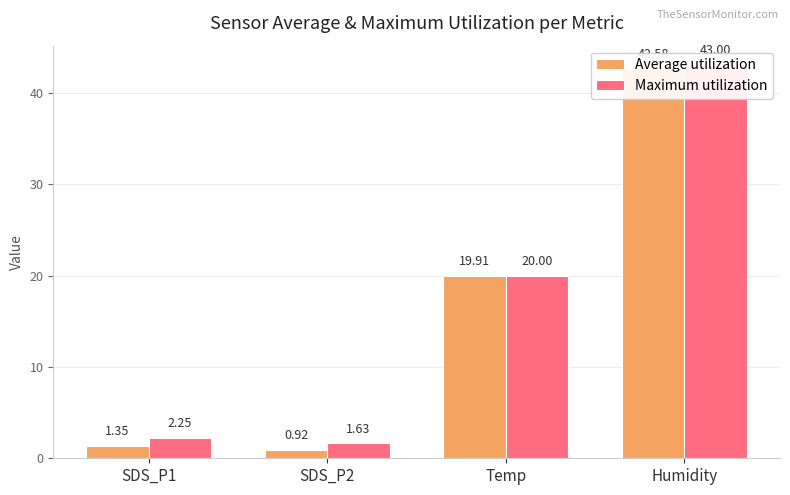

What is the difference between the second highest and second lowest values in the Maximum utilization series?

17.8